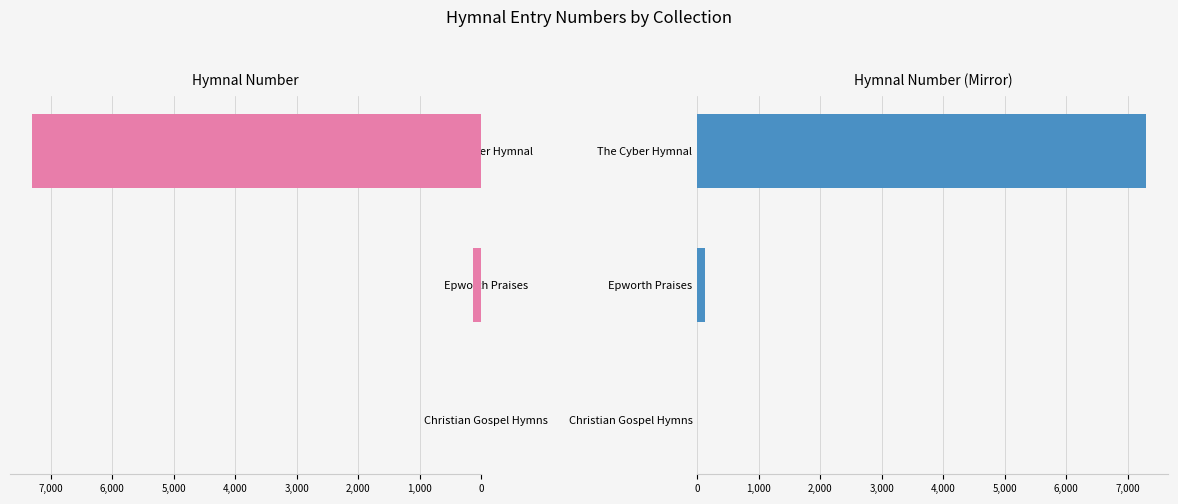

The value of number at Christian Gospel Hymns is 2. True or false?

True